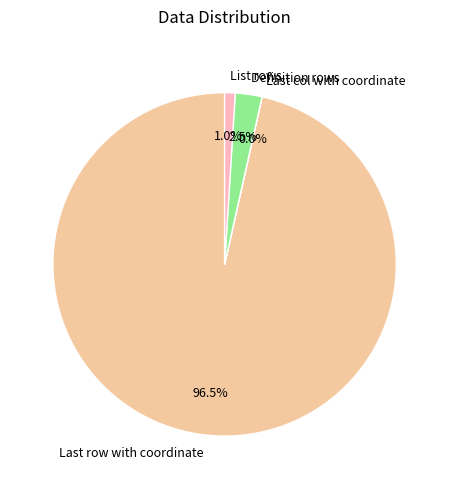

Which category has the biggest portion of the pie?

Last row with coordinate